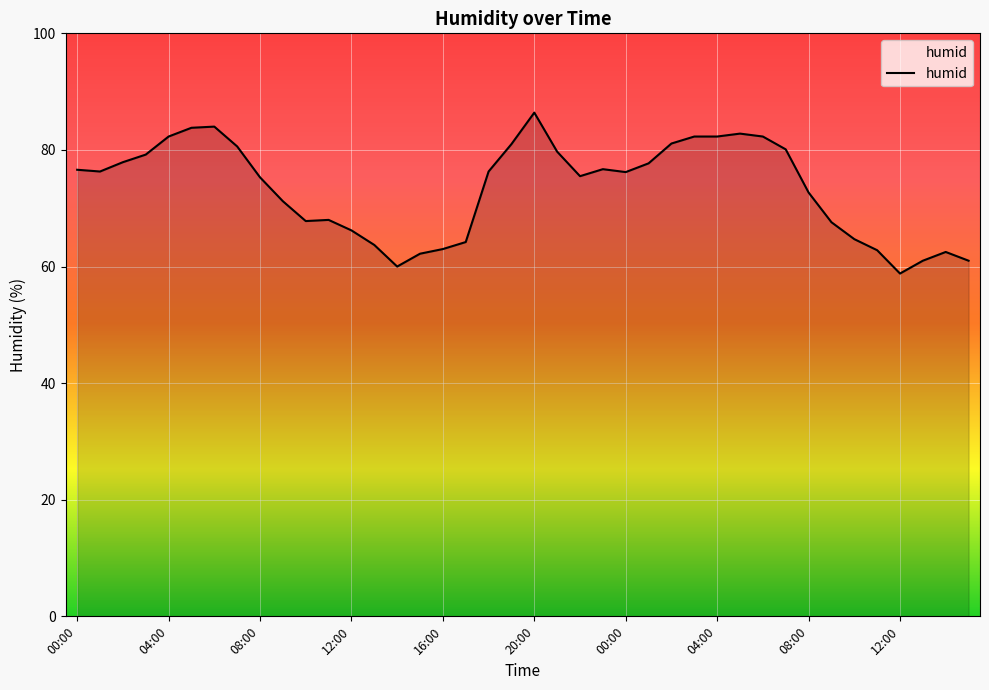

What is the minimum value shown in the chart?

58.8